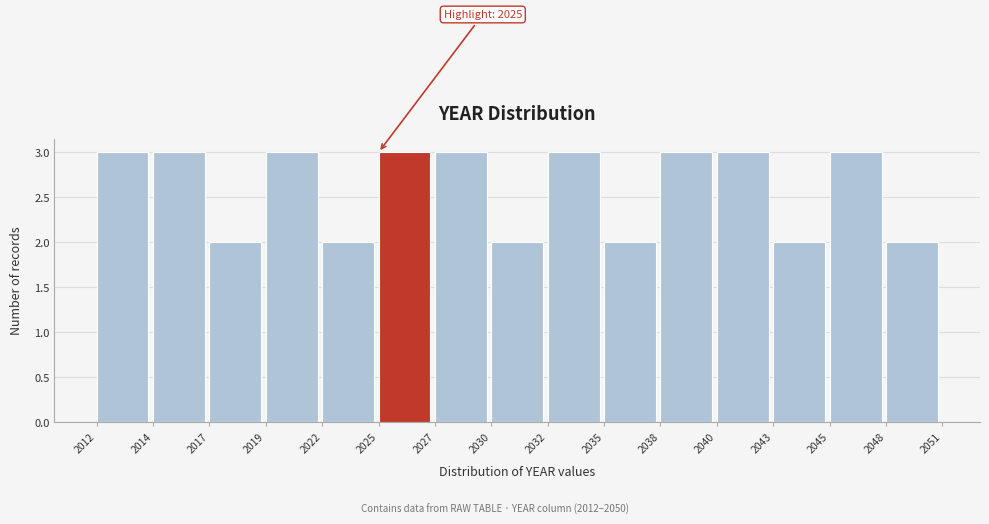

Reading left to right, list all the values displayed in this chart.

2012=3	2014=3	2017=2	2019=3	2022=2	2025=3	2027=3	2030=2	2032=3	2035=2	2038=3	2040=3	2043=2	2045=3	2048=2